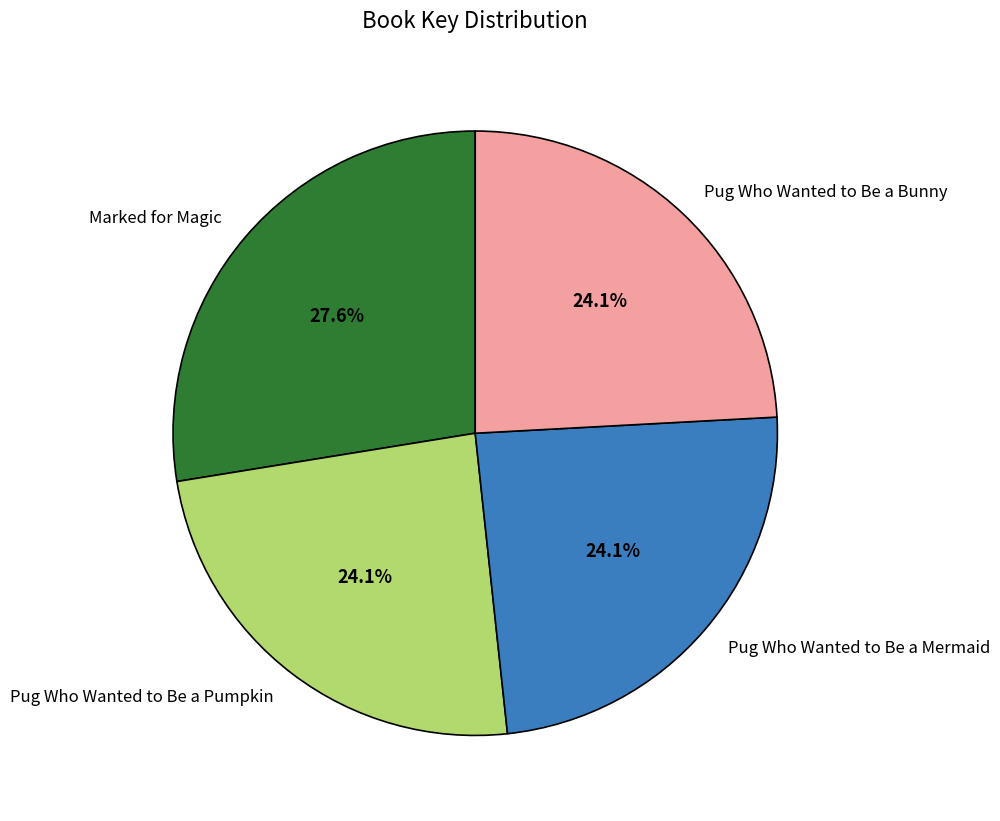

Does Pug Who Wanted to Be a Bunny account for over 50% of the chart?

No